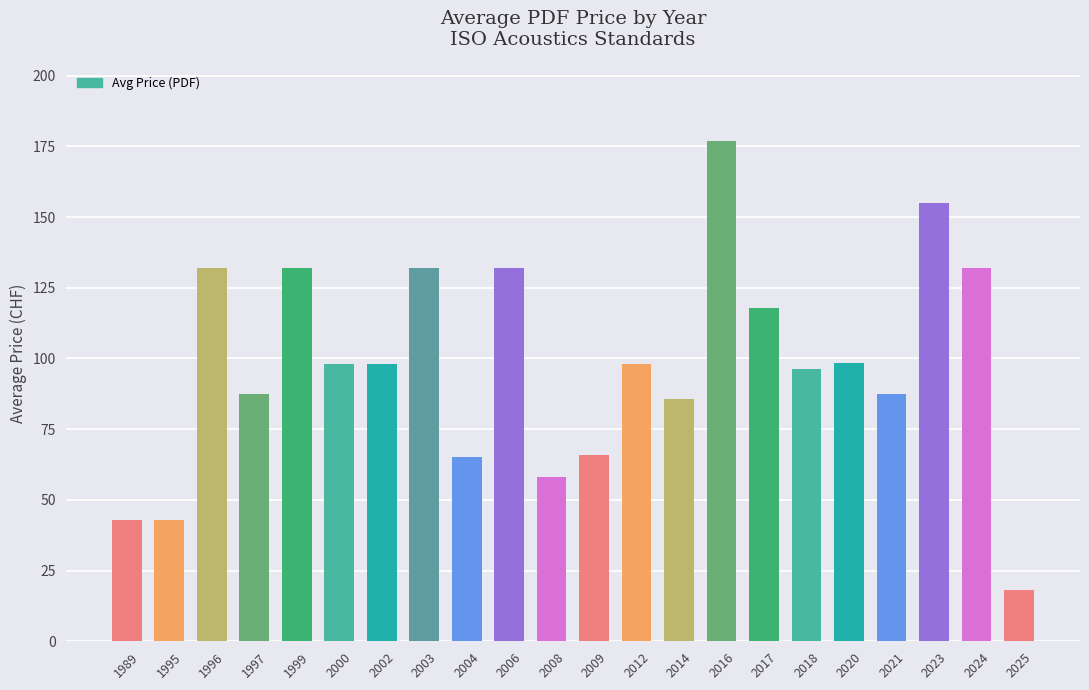

How many data points does each series have?

22